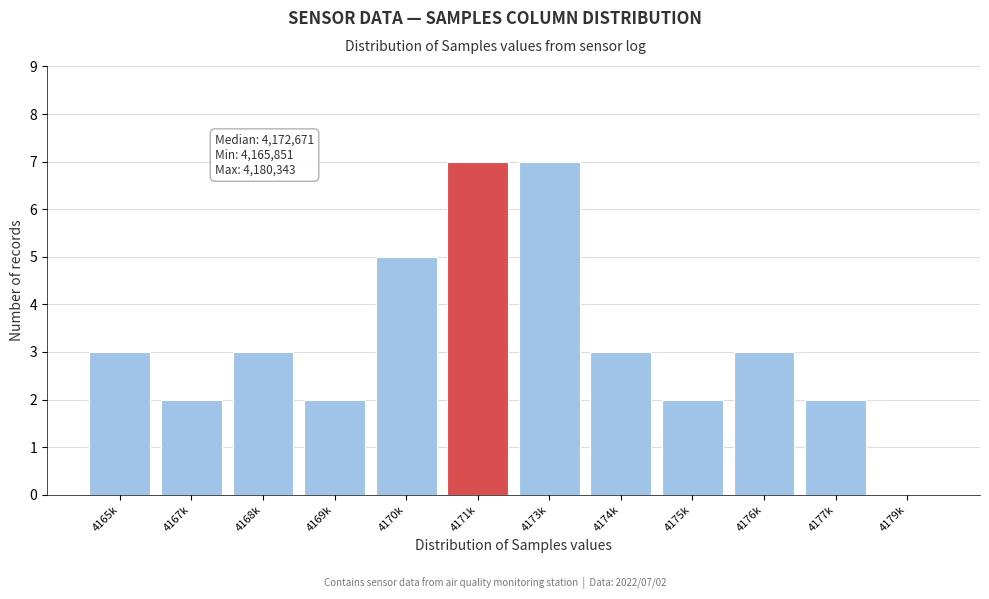

Reading left to right, list all the values displayed in this chart.

4165k=3	4167k=2	4168k=3	4169k=2	4170k=5	4171k=7	4173k=7	4174k=3	4175k=2	4176k=3	4177k=2	4179k=0